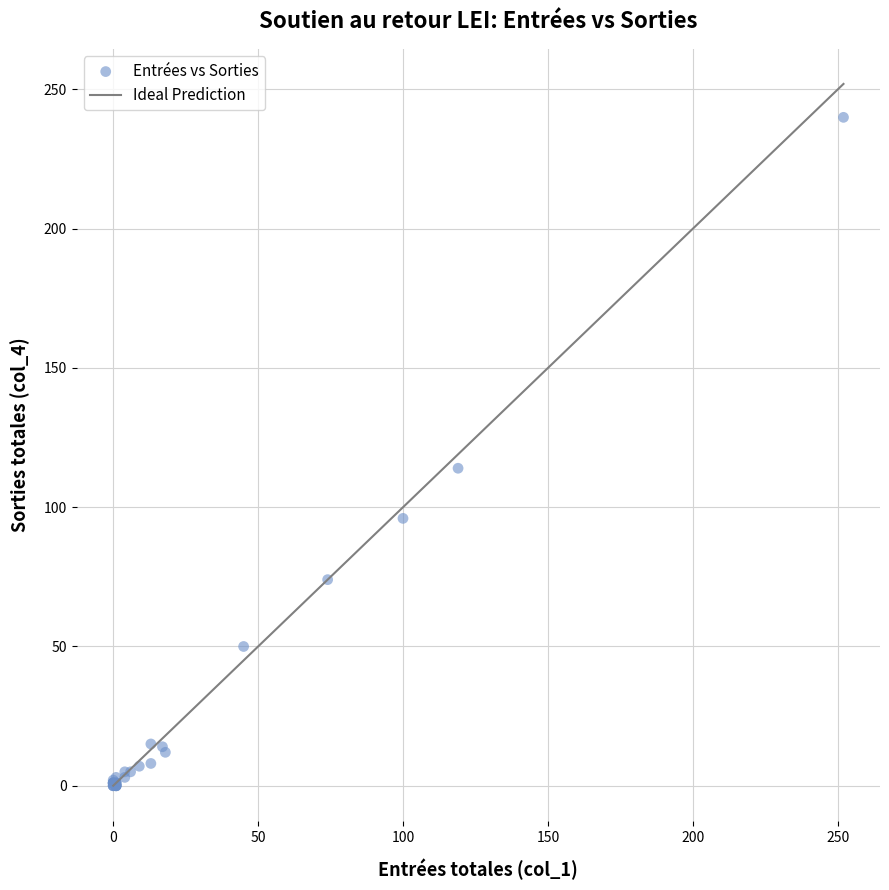

What Y value in the scatter plot is closest to 120?

114